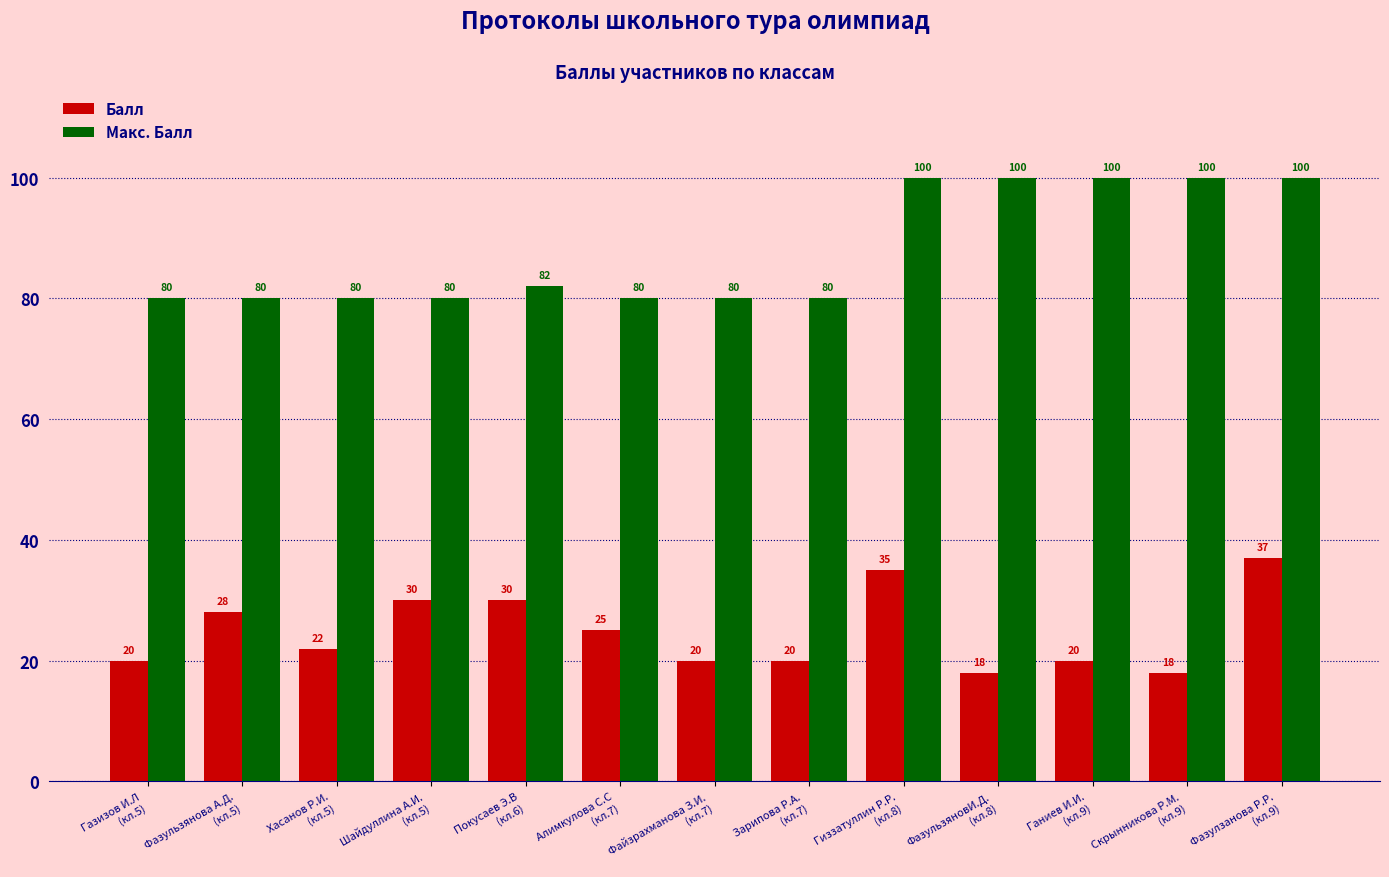

How many data points in Макс. Балл are above 80?

6